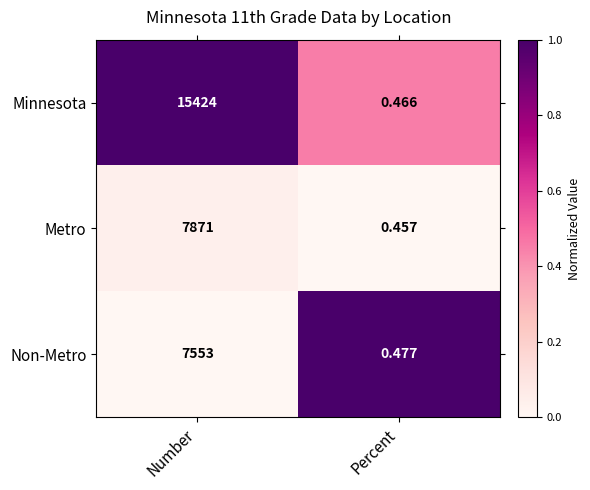

At which label does Minnesota reach its minimum?

Percent